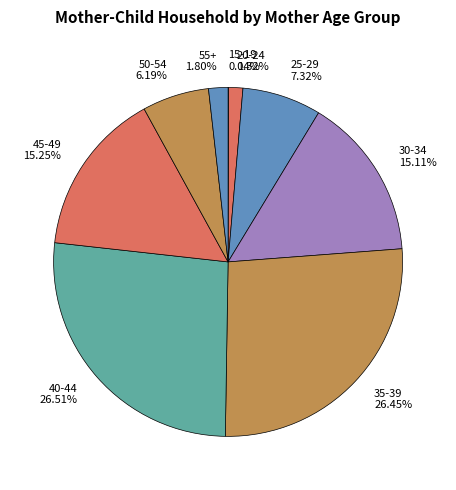

Approximately how many times larger is the value at 40-44 26.51% compared to 45-49 15.25%?

1.7